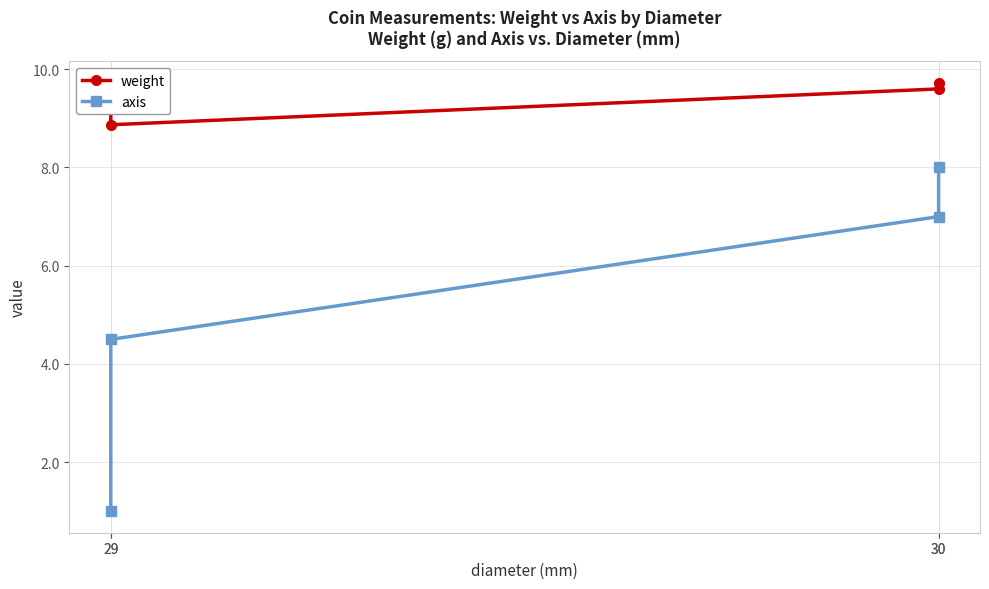

Which category has the lowest value across all series?

29